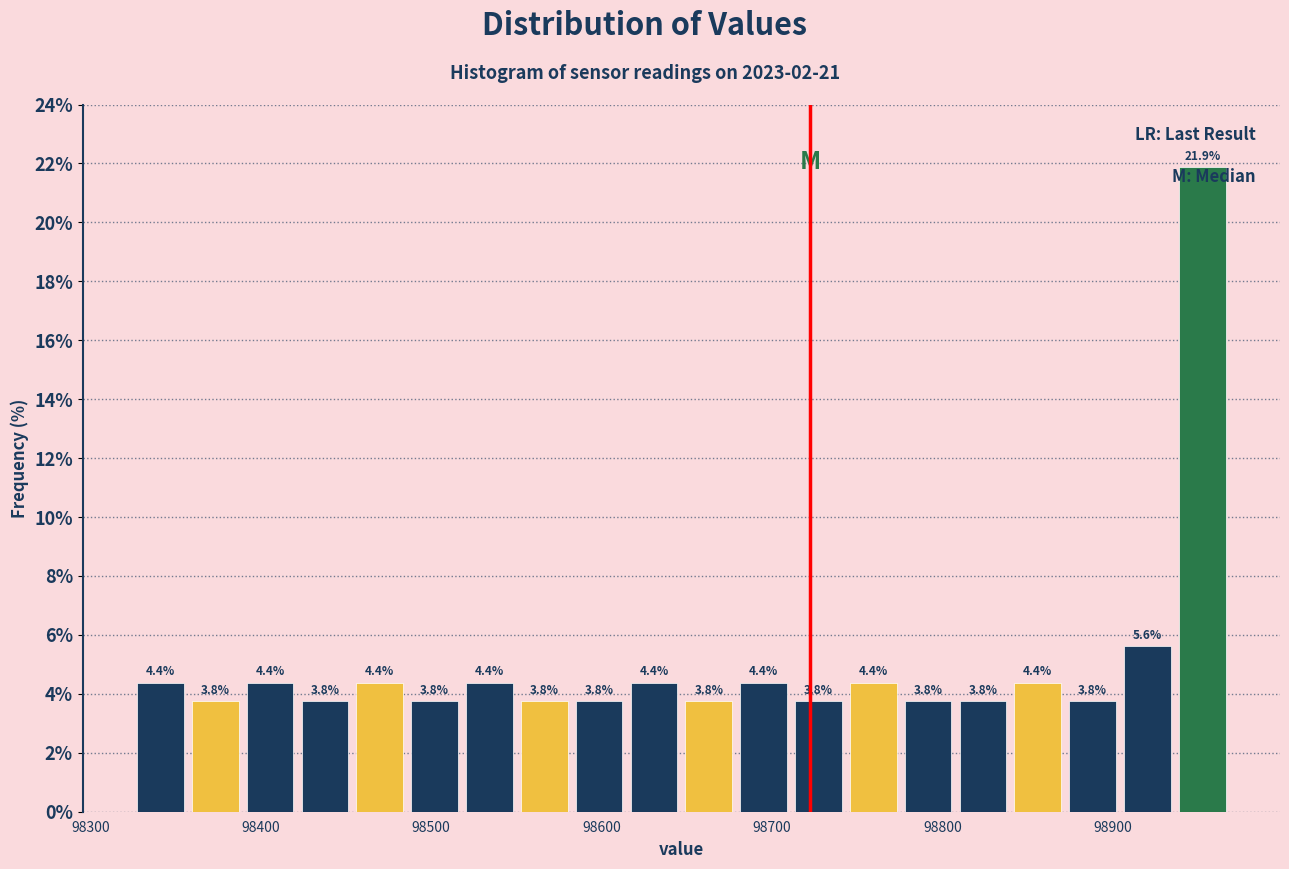

Read against the x-axis, roughly where is the centre of the tallest bar?

98950